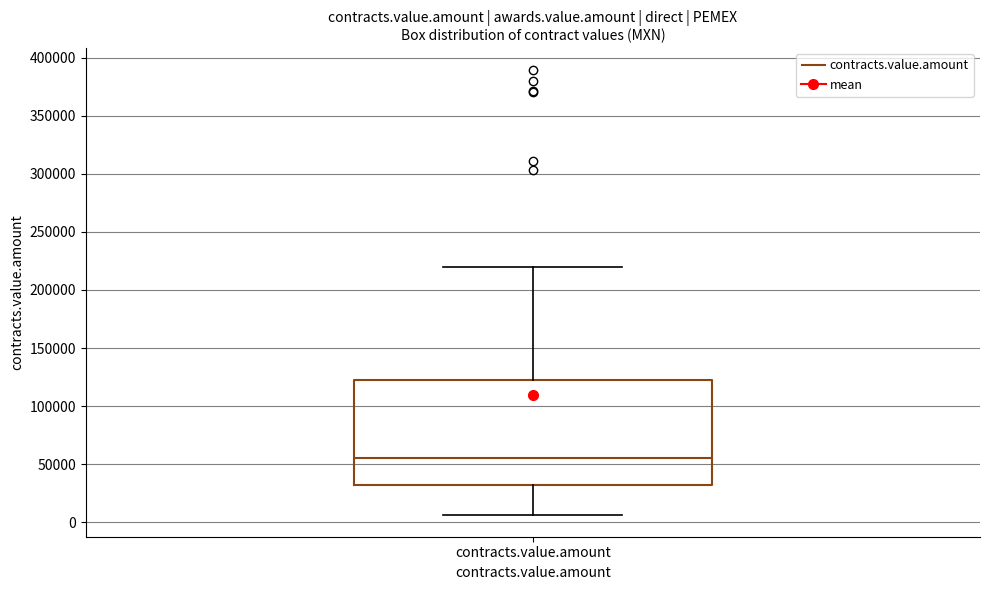

Transcribe this box plot: give where the median line is, the range the box spans, and where the two whiskers end, as read against the y-axis. The values are not printed on the chart, so give them approximately, as read against the axis.

median 55000, box 30000 to 125000, whiskers 5000 to 220000